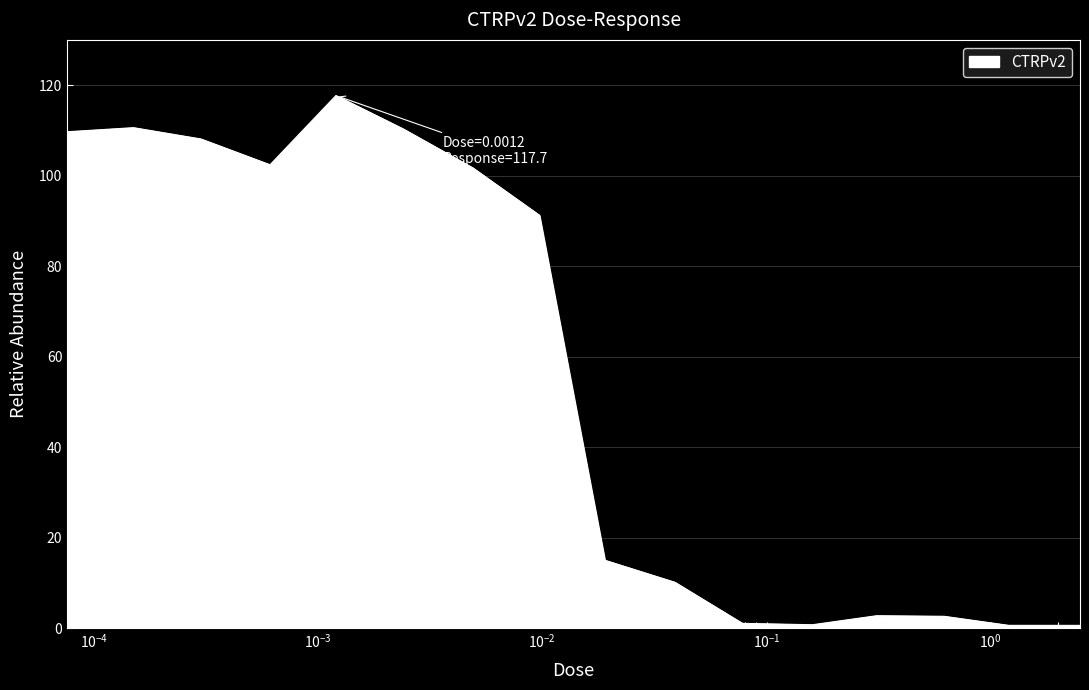

What is the difference between the maximum and minimum values?

117.1